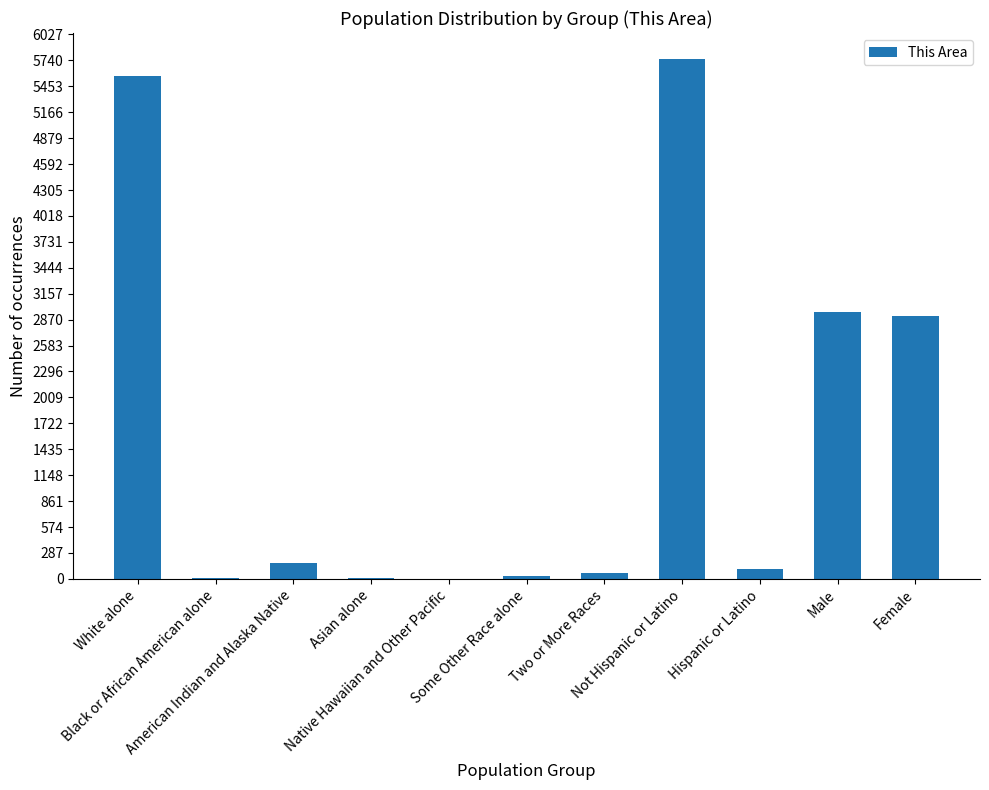

What is the ratio of the value at Some Other Race alone to the value at Two or More Races?

0.5